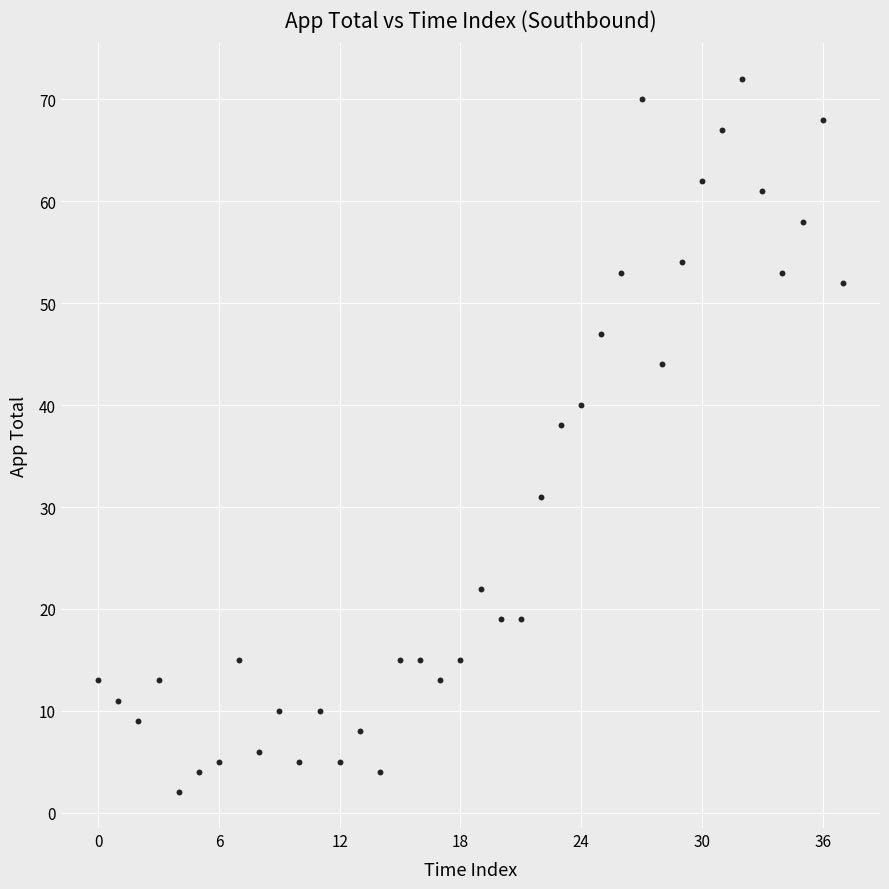

What Y value in the scatter plot is closest to 37?

38